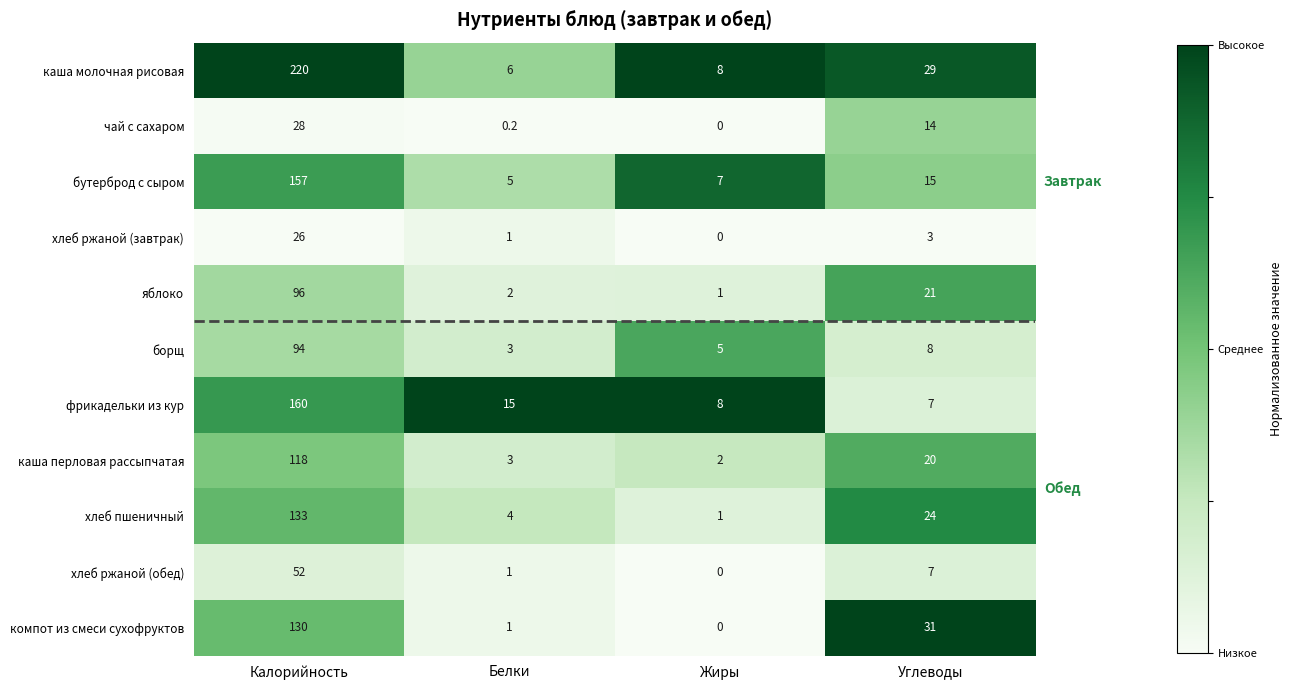

Is it true that хлеб ржаной (завтрак) equals 1.5 at Белки?

False